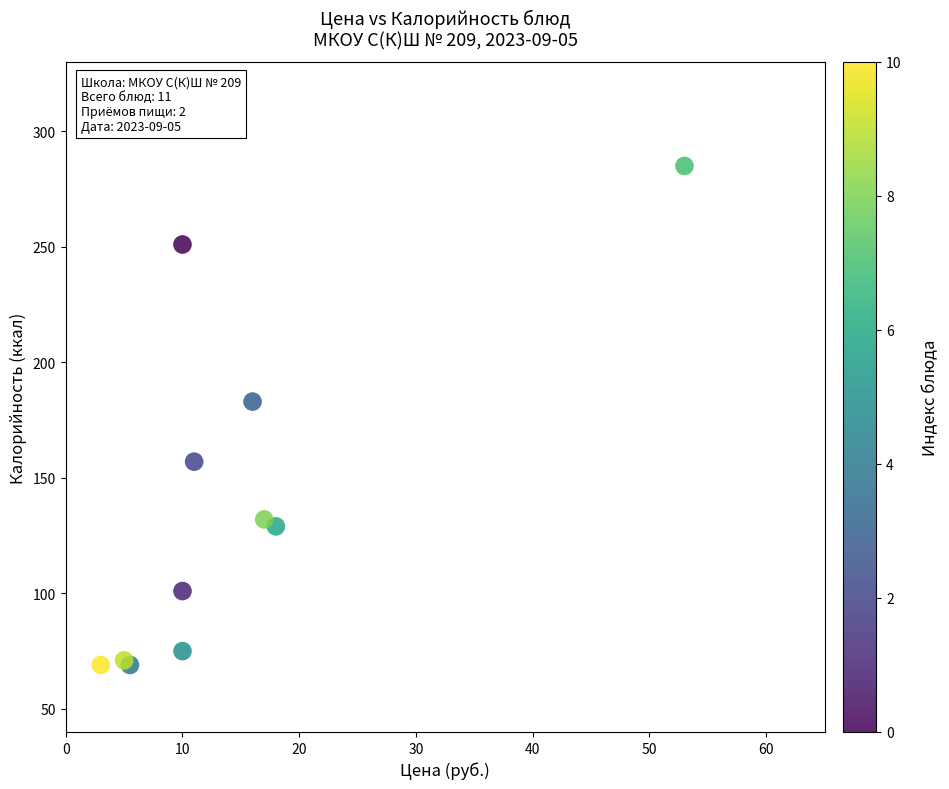

What Y value in the scatter plot is closest to 177?

183